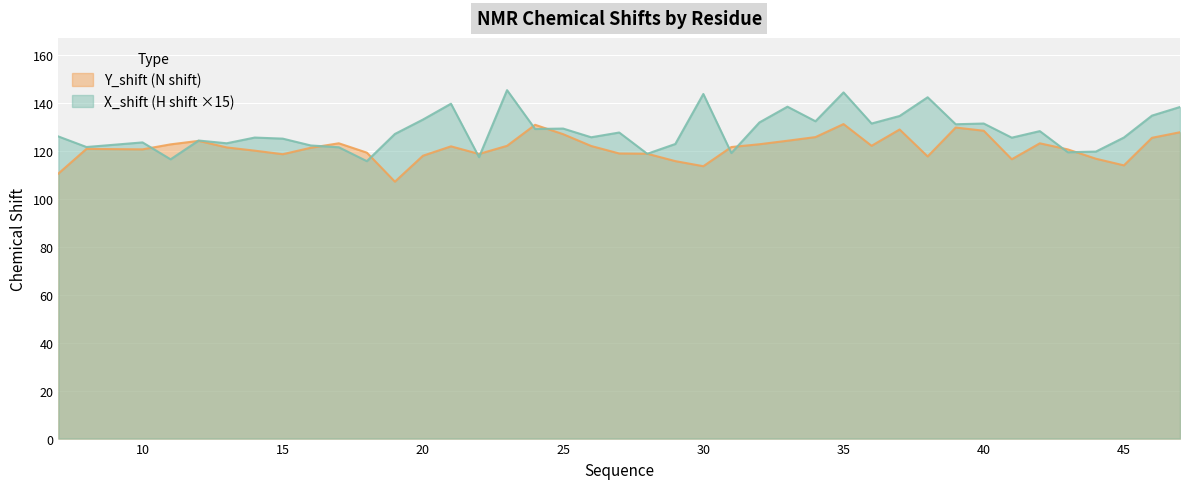

The Y_shift series shows 211.1 at 39. True or false?

False